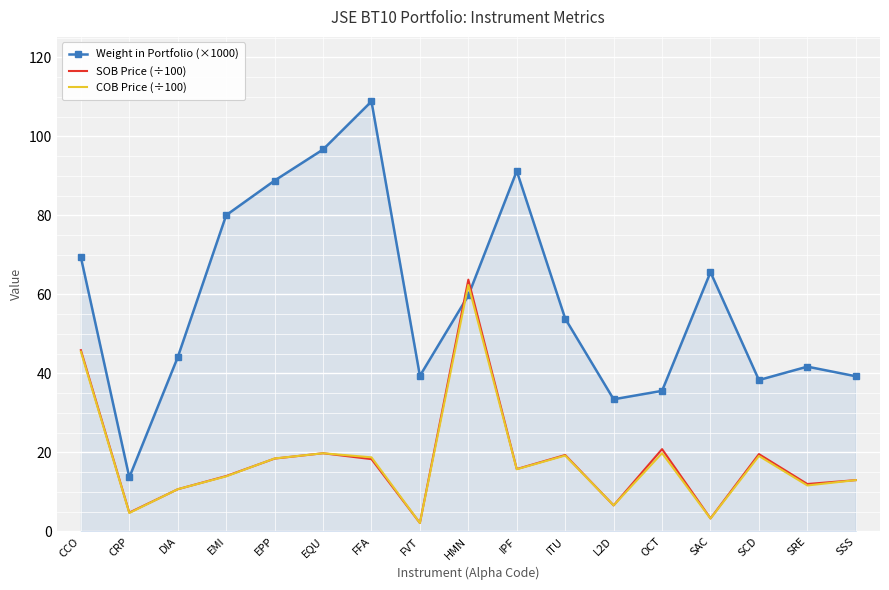

Which series has the largest total across all categories?

Weight in Portfolio (×1000)